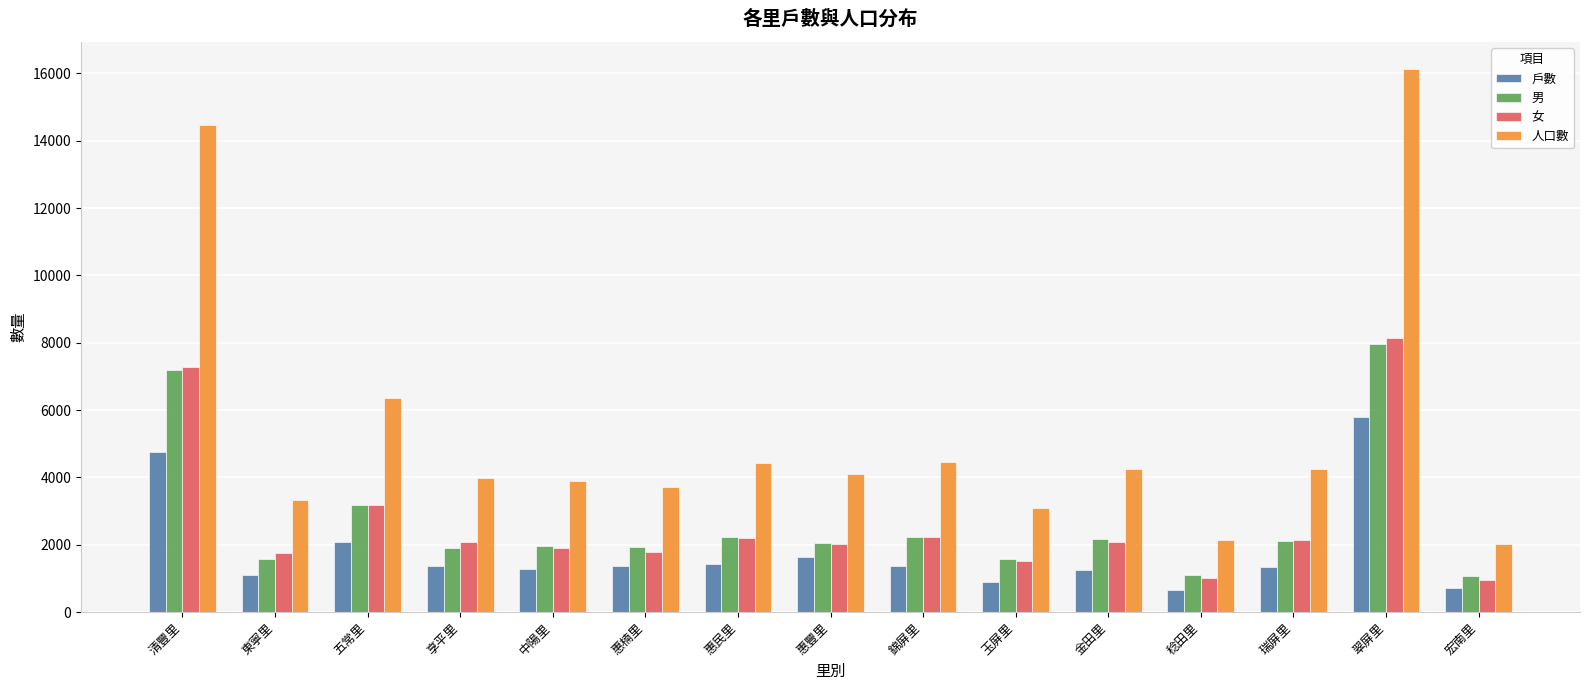

Which series has the widest spread of values?

人口數